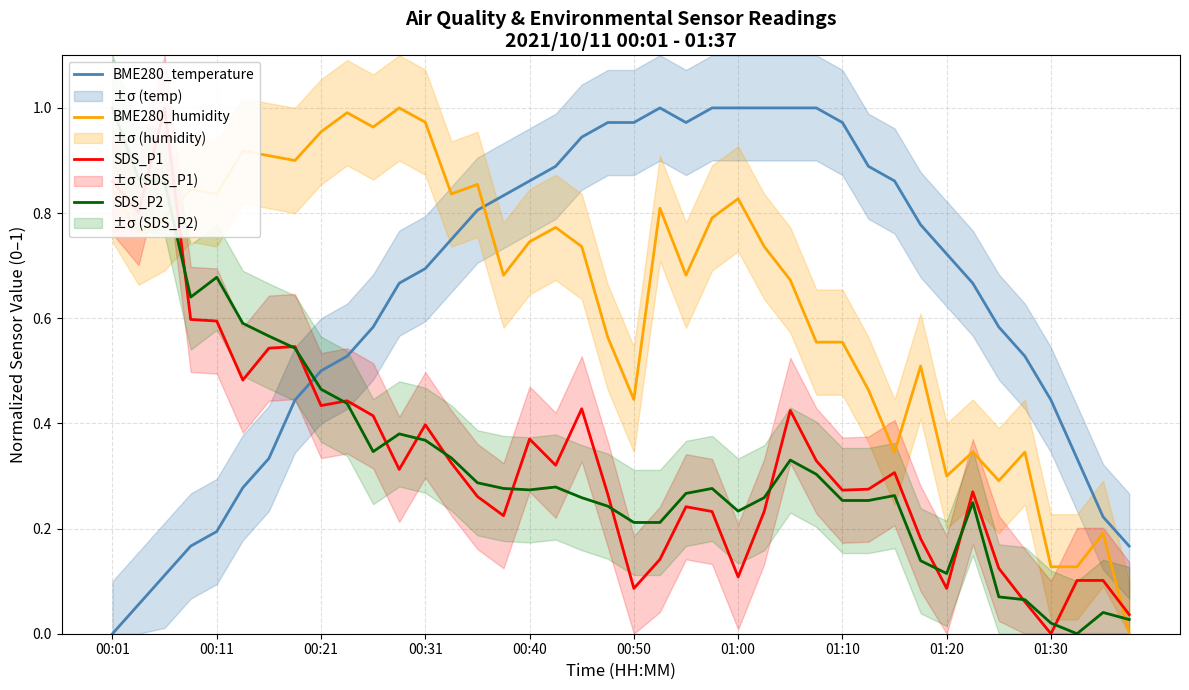

True or false: BME280_humidity and BME280_temperature cross at least once.

True